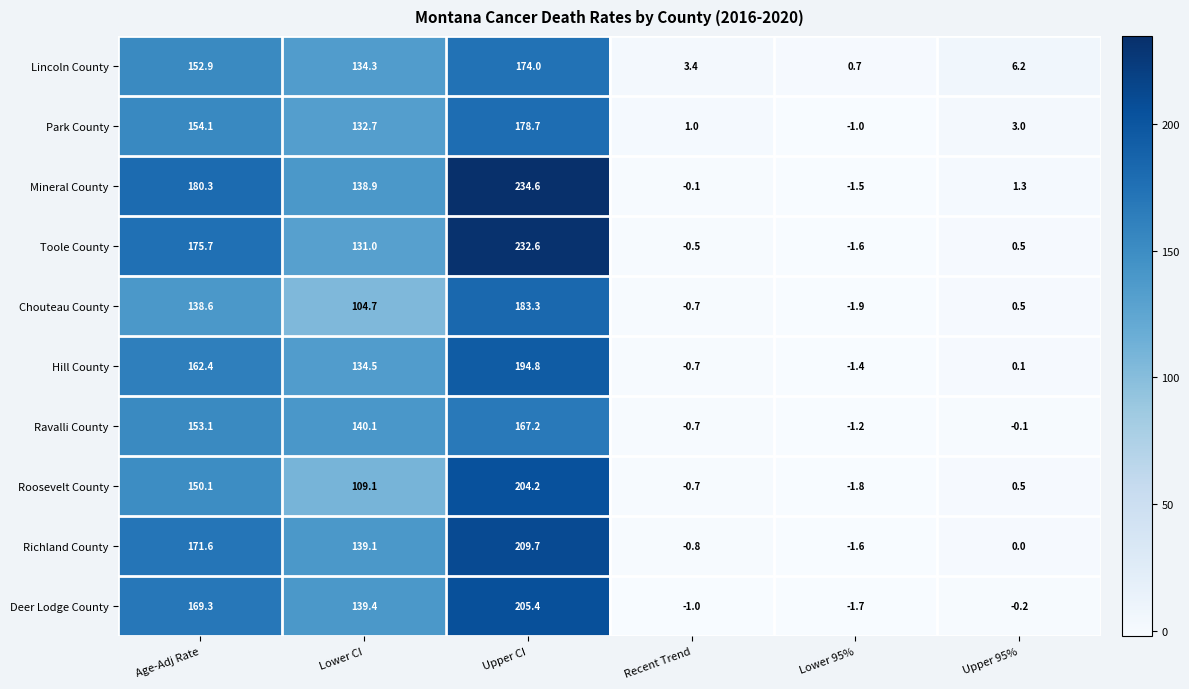

True or false: Mineral County has a value of -1.5 at Lower 95%.

True